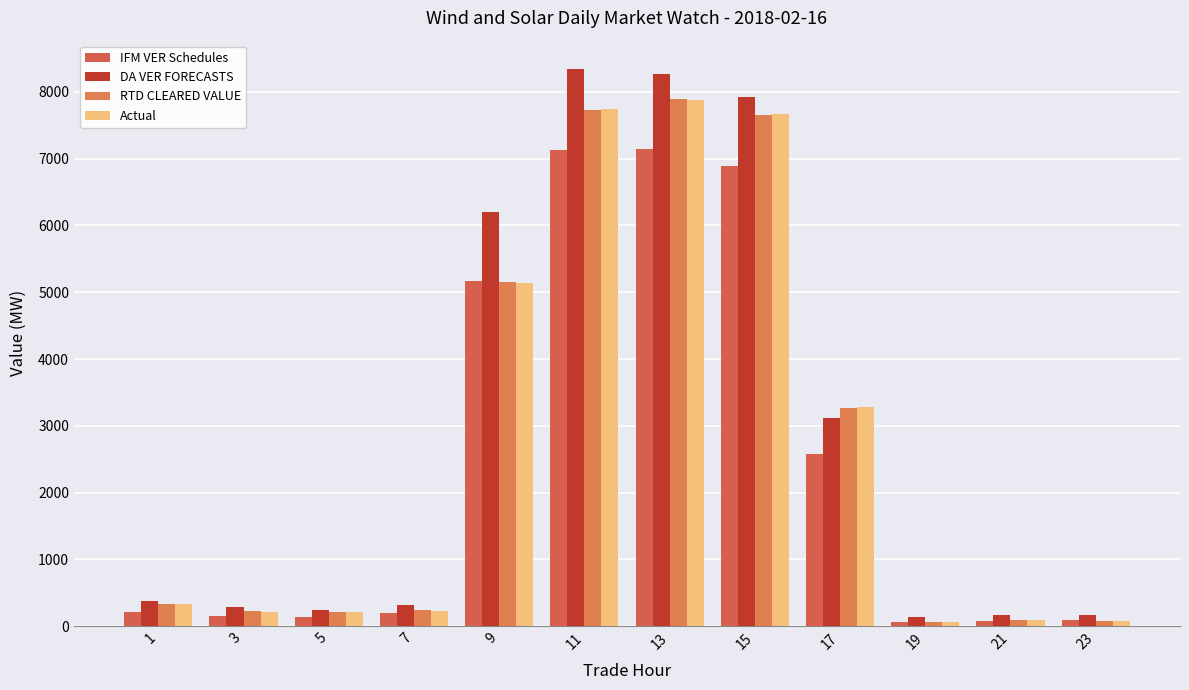

What is the difference between the maximum and second lowest values in the IFM VER Schedules series?

7066.6